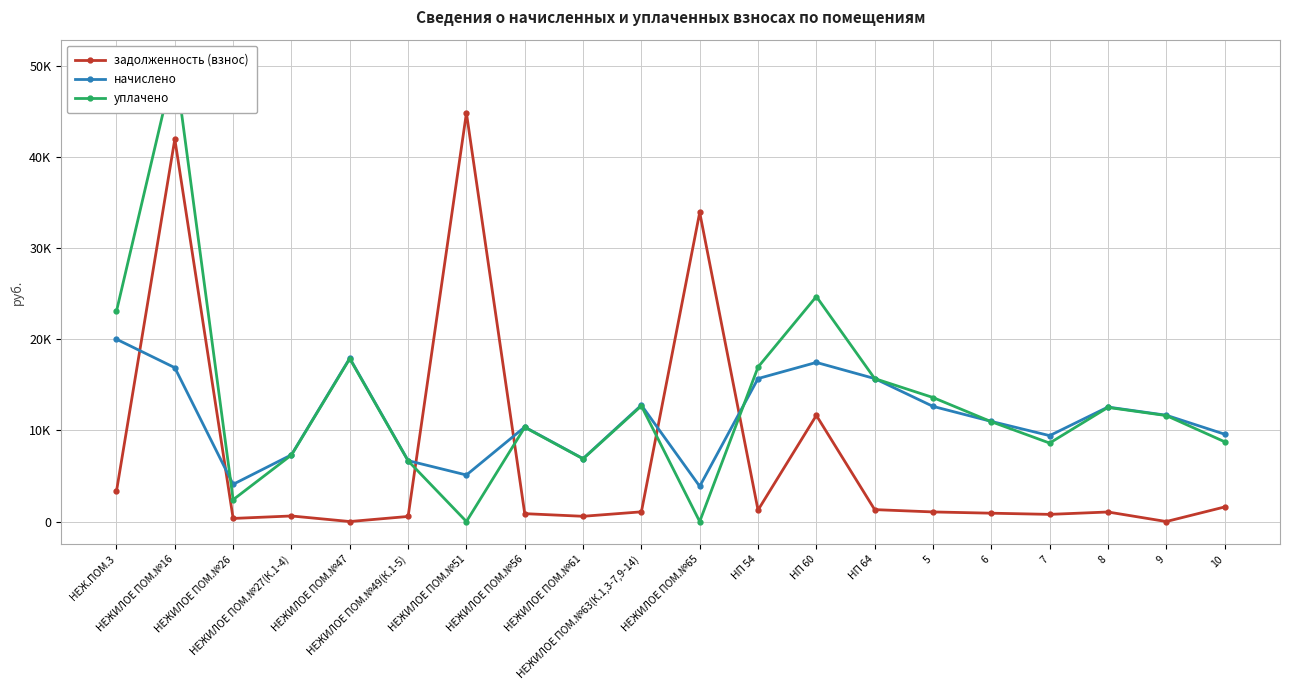

What is the spread (max minus min) of values at 7?

8645.1